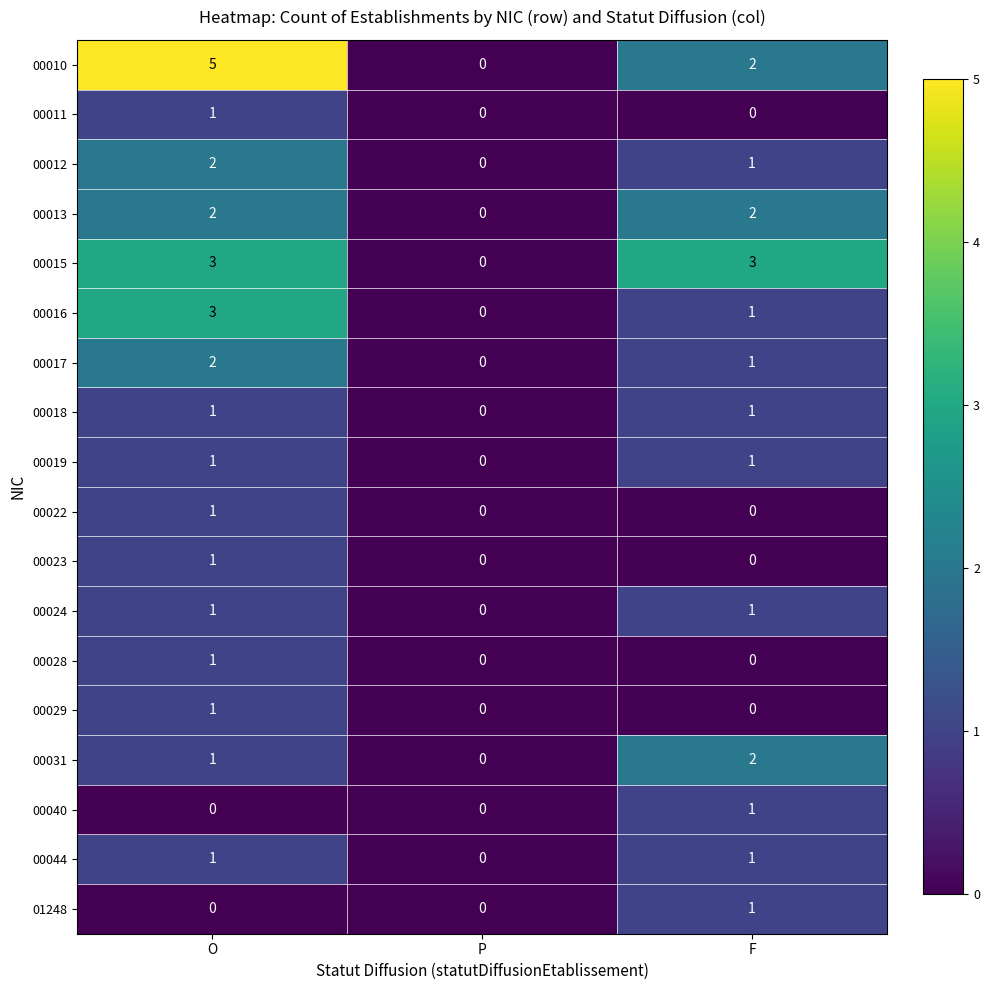

What is the highest value of the 00015 series?

3